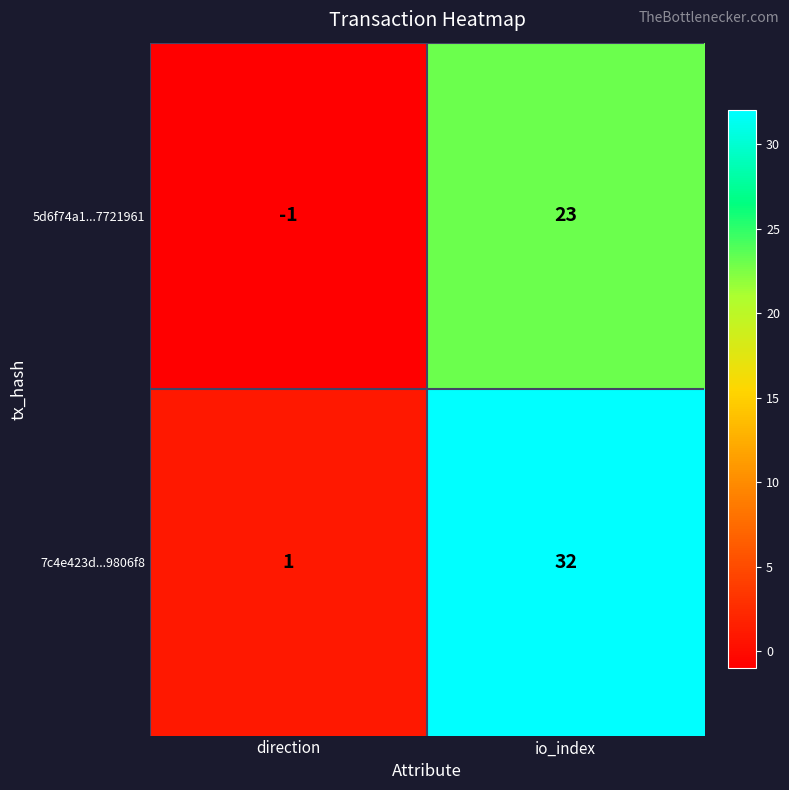

At how many categories does at least one series exceed 18?

1